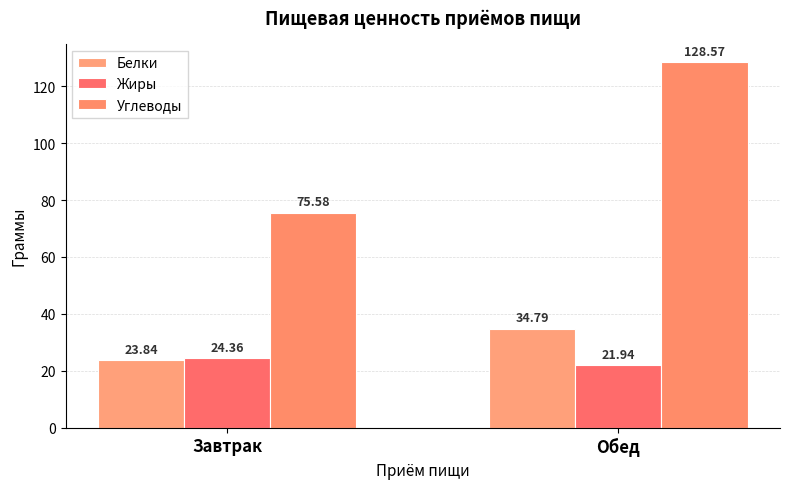

Which series changed the most between Завтрак and Обед?

Углеводы